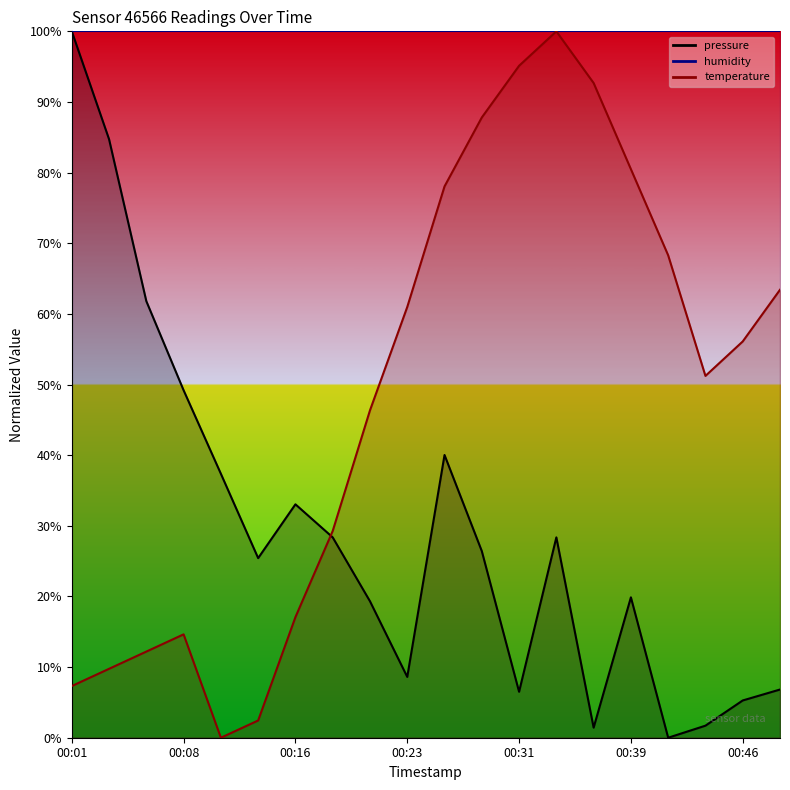

The temperature series shows 74.8 at 00:21. True or false?

False